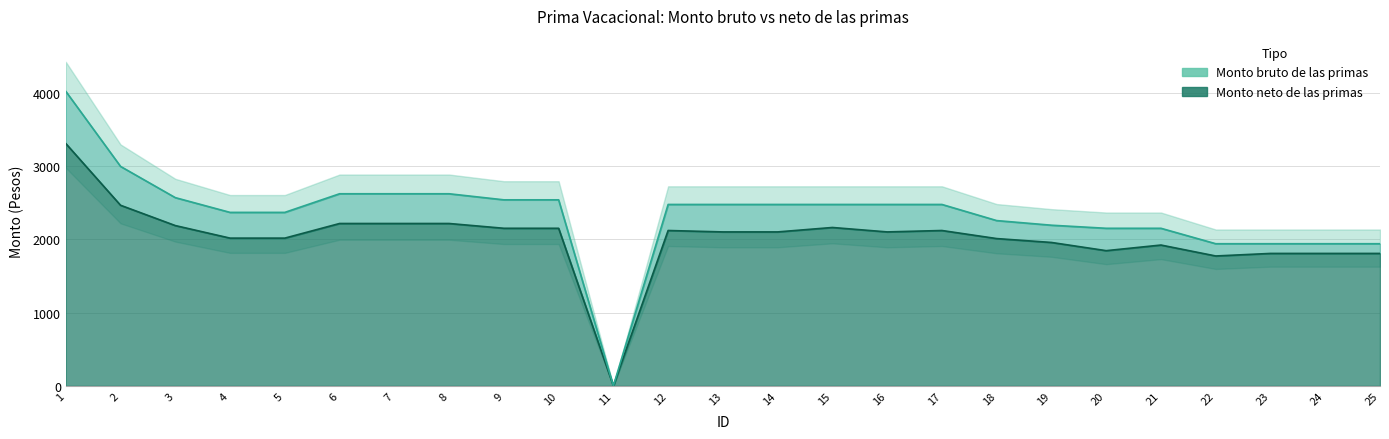

Read the Monto neto de las primas value at 10.

2150.3